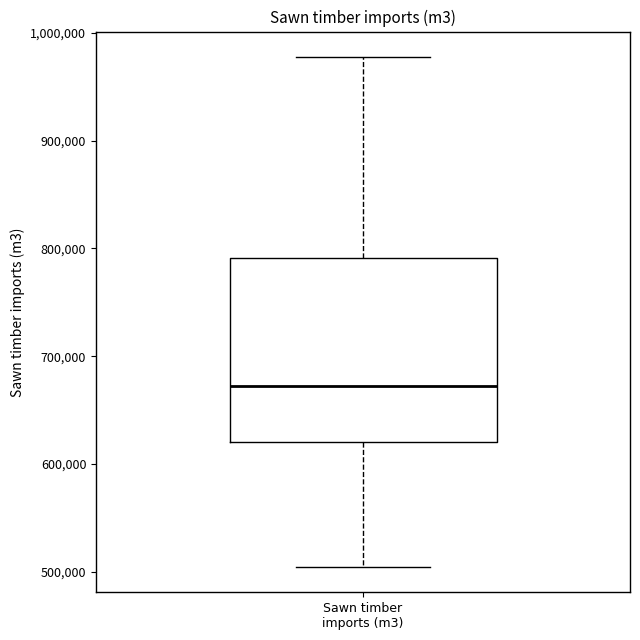

Where does the lower whisker of the box for Sawn timber imports (m3) end on the y-axis? The values are not printed on the chart, so give them approximately, as read against the axis.

500000